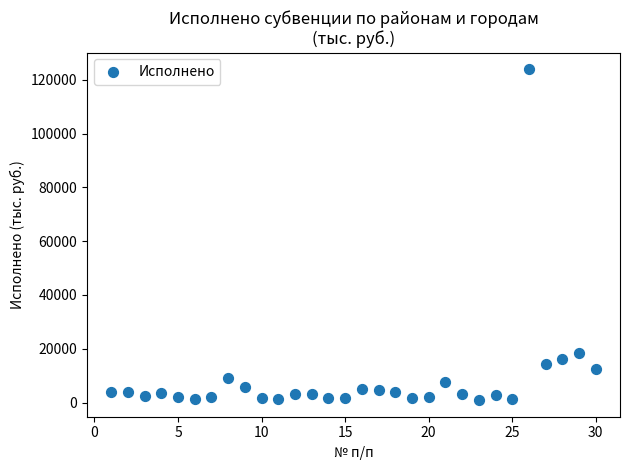

What Y value in the scatter plot is closest to 62433?

18377.9